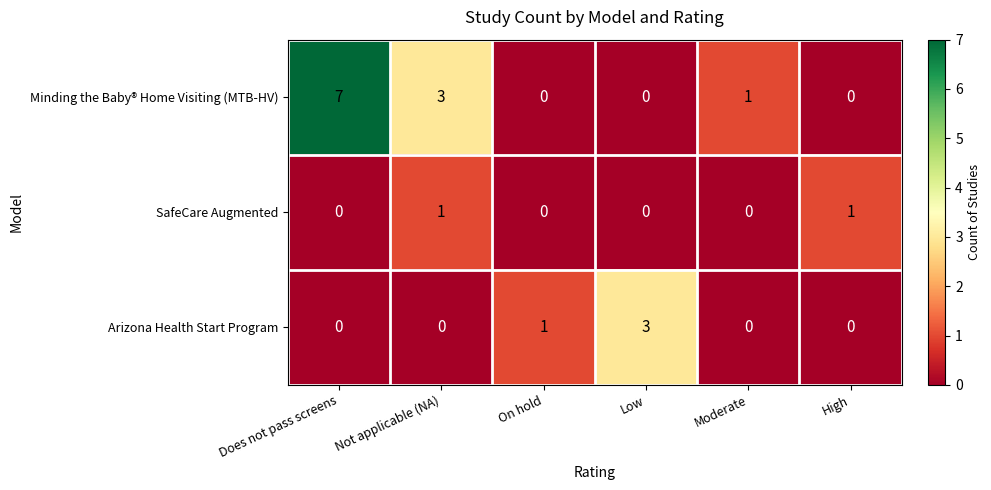

Rank the series by their average value, from lowest to highest.

SafeCare Augmented, Arizona Health Start Program, Minding the Baby® Home Visiting (MTB-HV)